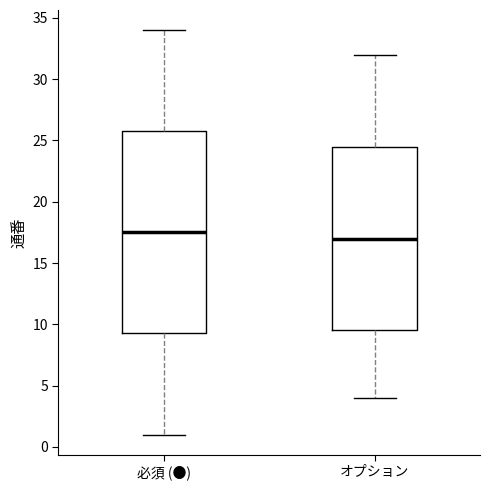

Where does the lower whisker of the box for 必須 (●) end on the y-axis? The values are not printed on the chart, so give them approximately, as read against the axis.

1.0